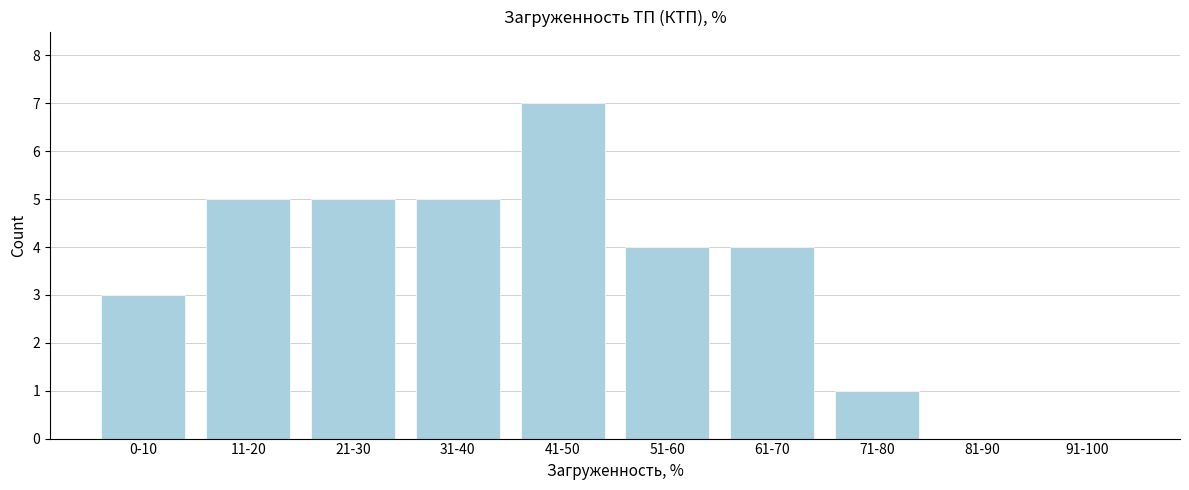

What is the sum of the values at 21-30 and 71-80?

6